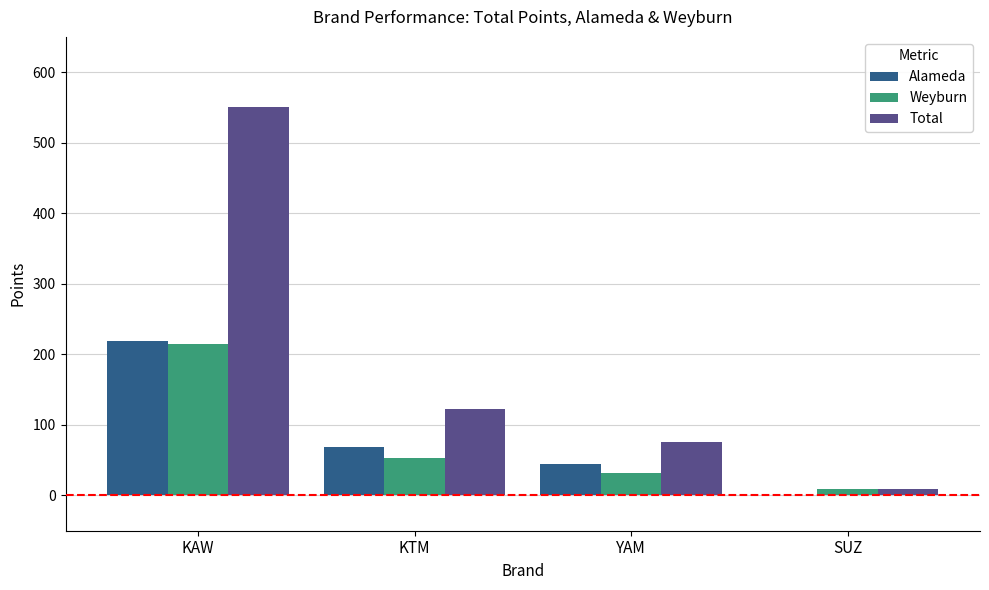

What are all the series names shown in the legend?

Alameda, Weyburn, Total